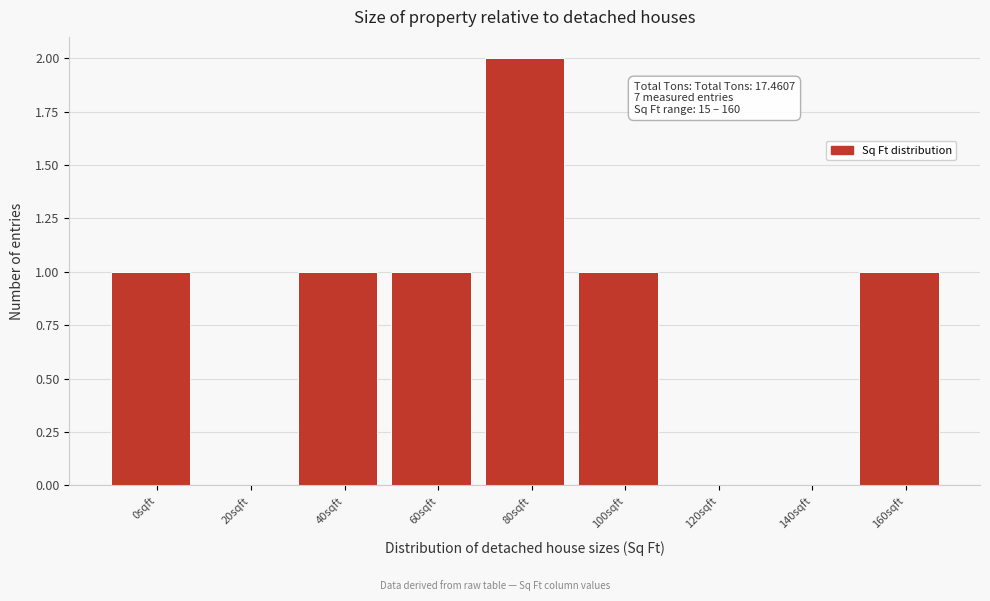

Reading right to left, what are all the values shown in this chart?

160sqft=1	140sqft=0	120sqft=0	100sqft=1	80sqft=2	60sqft=1	40sqft=1	20sqft=0	0sqft=1